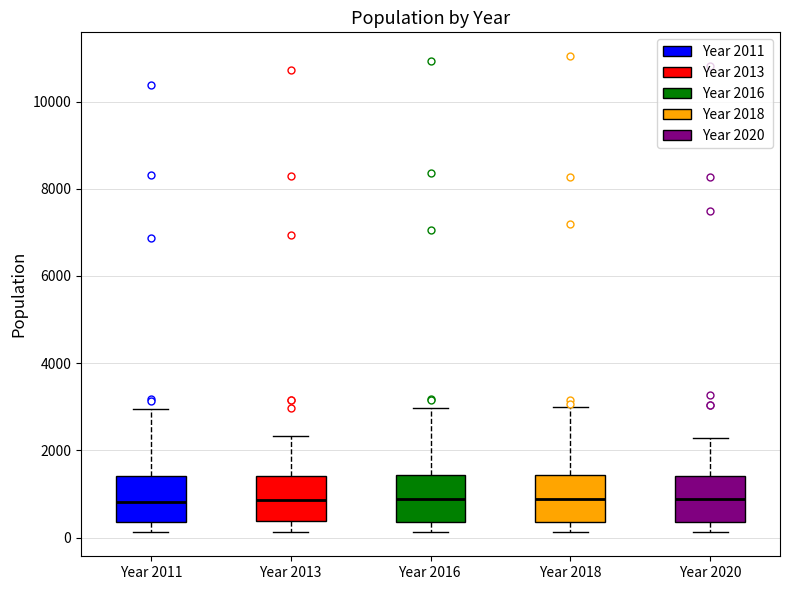

Reading left to right, transcribe this box plot: for each box, give where its median line is, the range the box spans, and where its two whiskers end, as read against the y-axis. The values are not printed on the chart, so give them approximately, as read against the axis.

Year 2011: median 800, box 400 to 1400, whiskers 200 to 3000
Year 2013: median 800, box 400 to 1400, whiskers 200 to 2400
Year 2016: median 800, box 400 to 1400, whiskers 200 to 3000
Year 2018: median 800, box 400 to 1400, whiskers 200 to 3000
Year 2020: median 800, box 400 to 1400, whiskers 200 to 2200